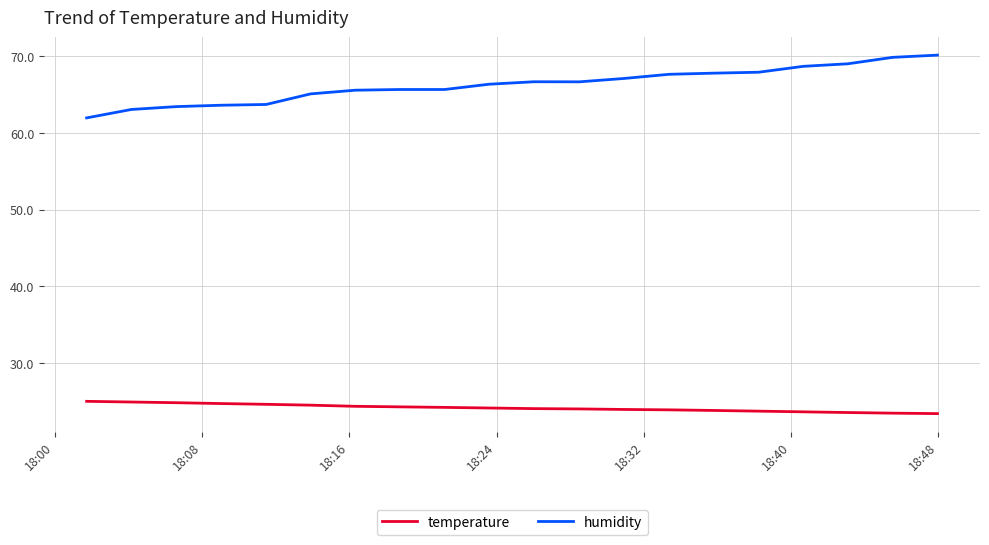

What are all the series names shown in the legend?

temperature, humidity